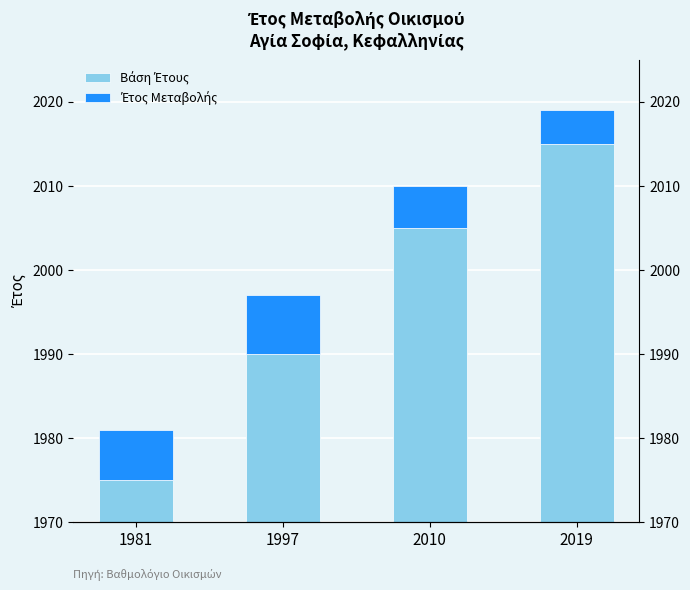

Where is Βάση Έτους nearest to the value 1995?

1997